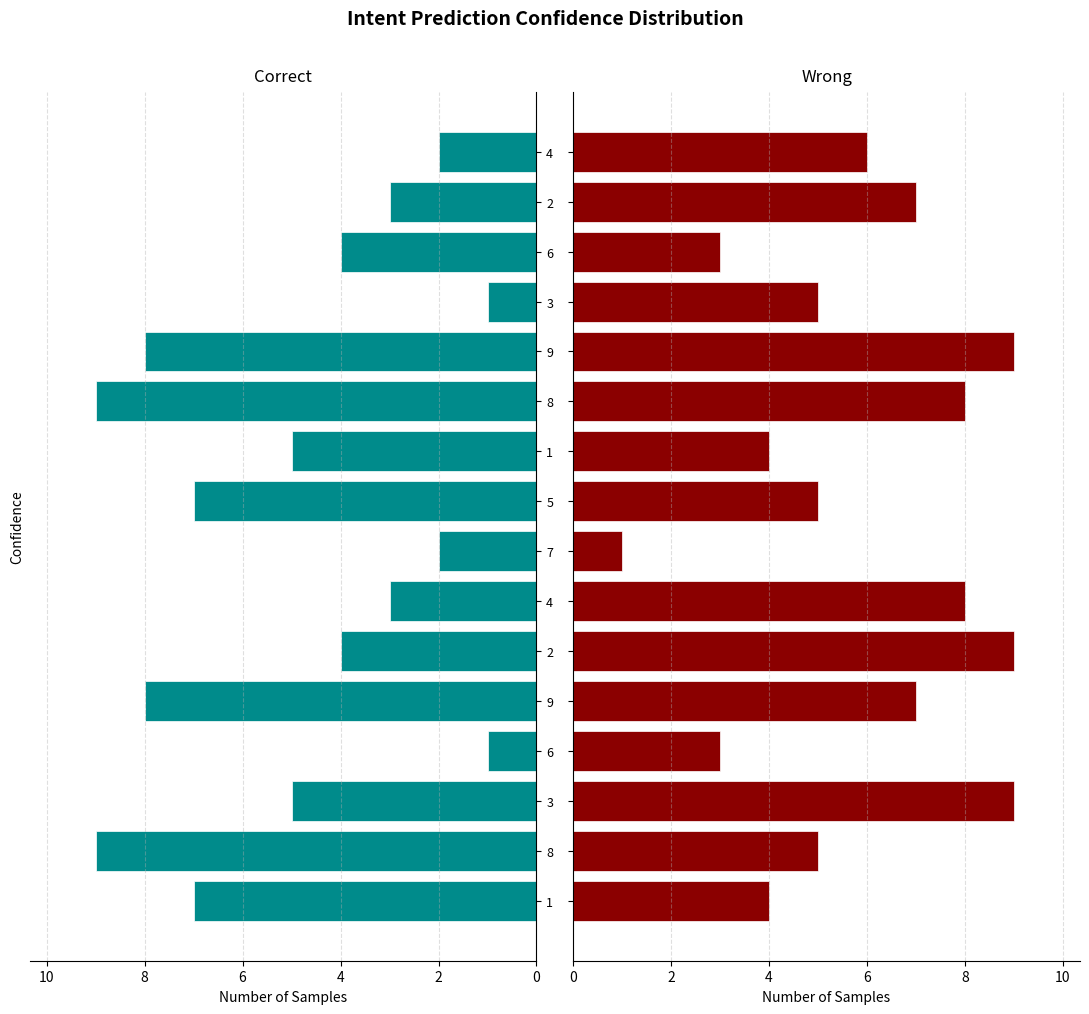

Which label corresponds to the smallest value in the chart?

6